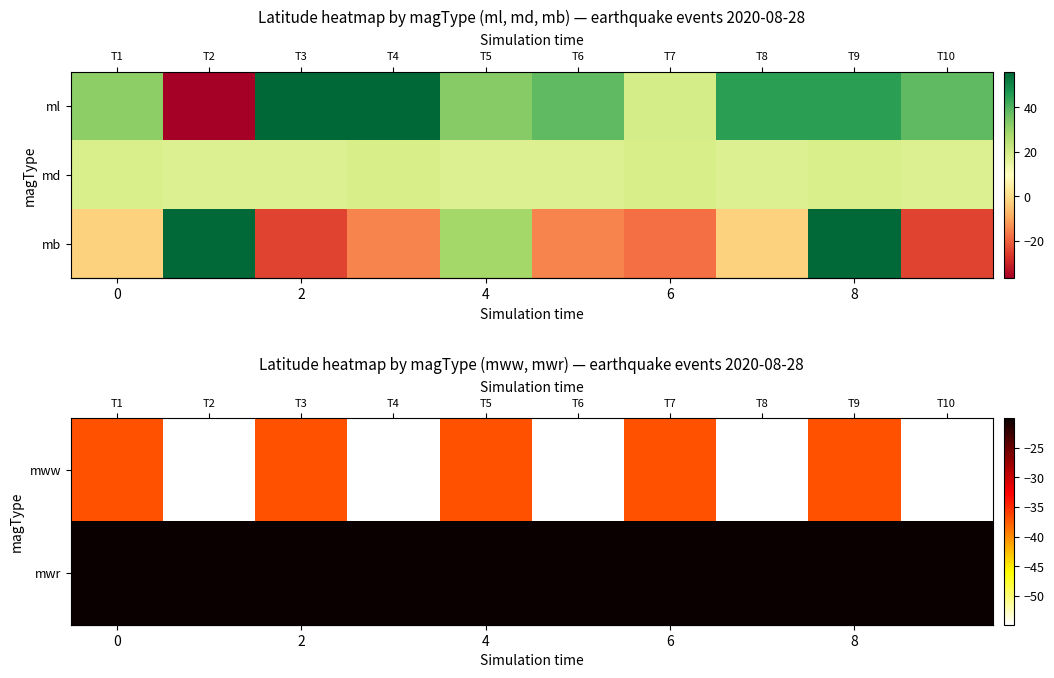

The row_0 series shows -14.7 at T3. True or false?

False